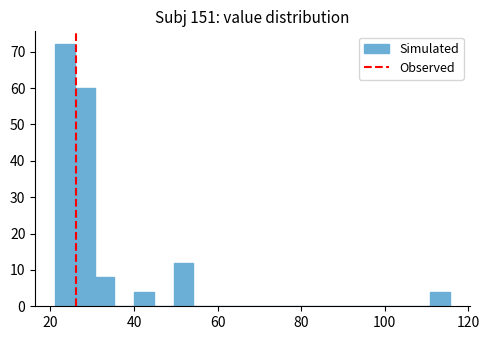

Around what value on the x-axis is the tallest bar? Give the approximate position of its centre, as read against the axis.

24